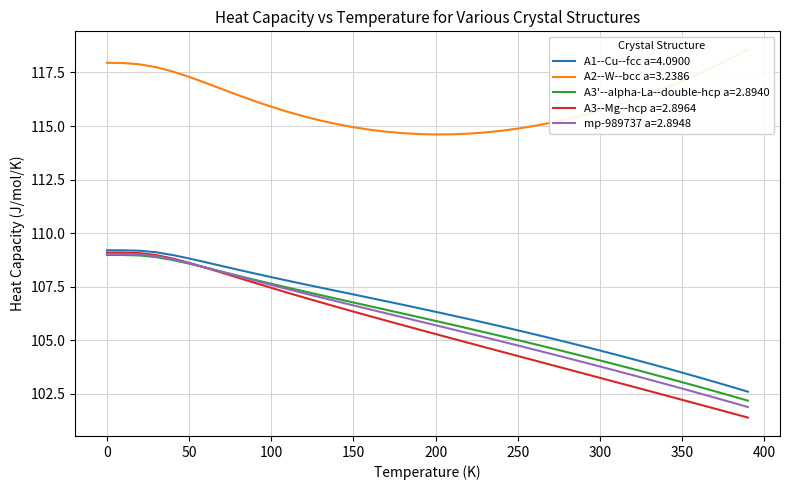

Does the chart have visible grid lines?

Yes